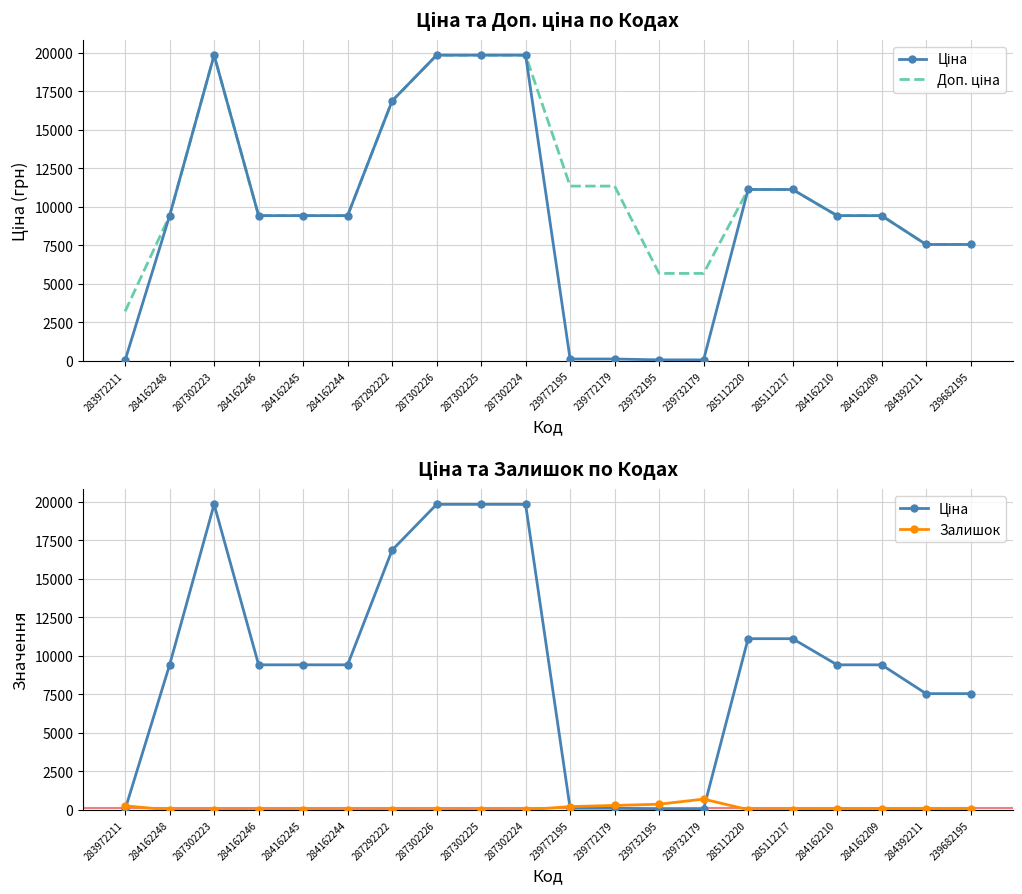

Which category has the lowest value in the Ціна series?

283972211